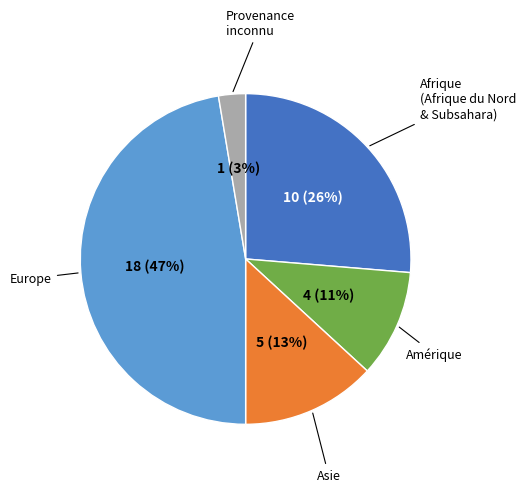

To the nearest percent, what is the difference between the Asie and Europe slice percentages?

34%